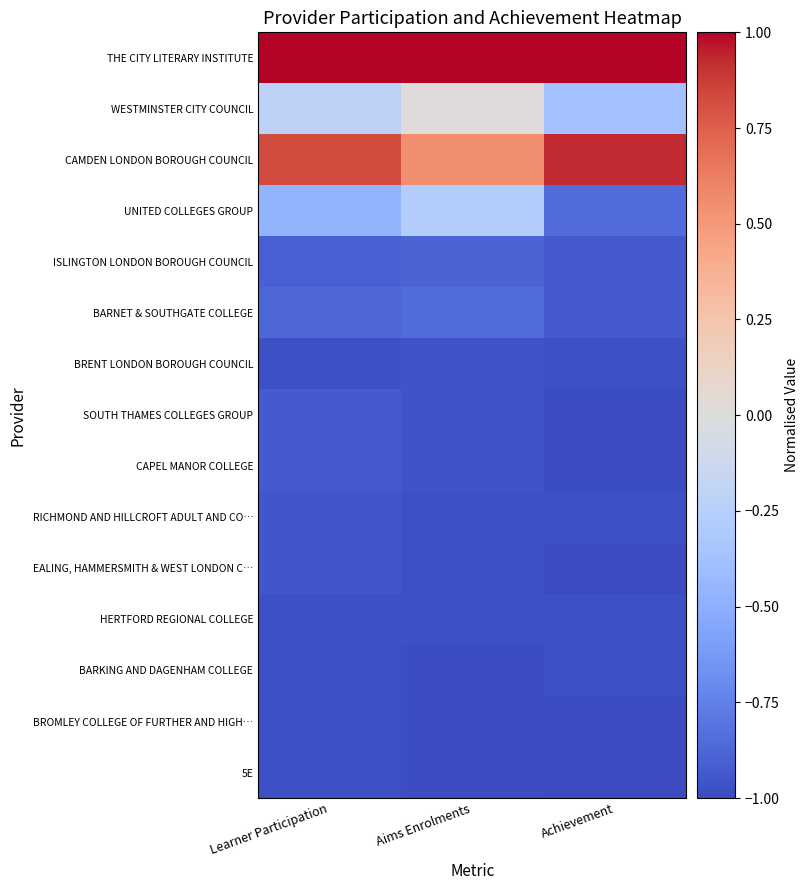

Rank the series by their maximum value, from lowest to highest.

BARKING AND DAGENHAM COLLEGE, BROMLEY COLLEGE OF FURTHER AND HIGH…, 5E, HERTFORD REGIONAL COLLEGE, BRENT LONDON BOROUGH COUNCIL, RICHMOND AND HILLCROFT ADULT AND CO…, EALING, HAMMERSMITH & WEST LONDON C…, SOUTH THAMES COLLEGES GROUP, CAPEL MANOR COLLEGE, ISLINGTON LONDON BOROUGH COUNCIL, BARNET & SOUTHGATE COLLEGE, UNITED COLLEGES GROUP, WESTMINSTER CITY COUNCIL, CAMDEN LONDON BOROUGH COUNCIL, THE CITY LITERARY INSTITUTE